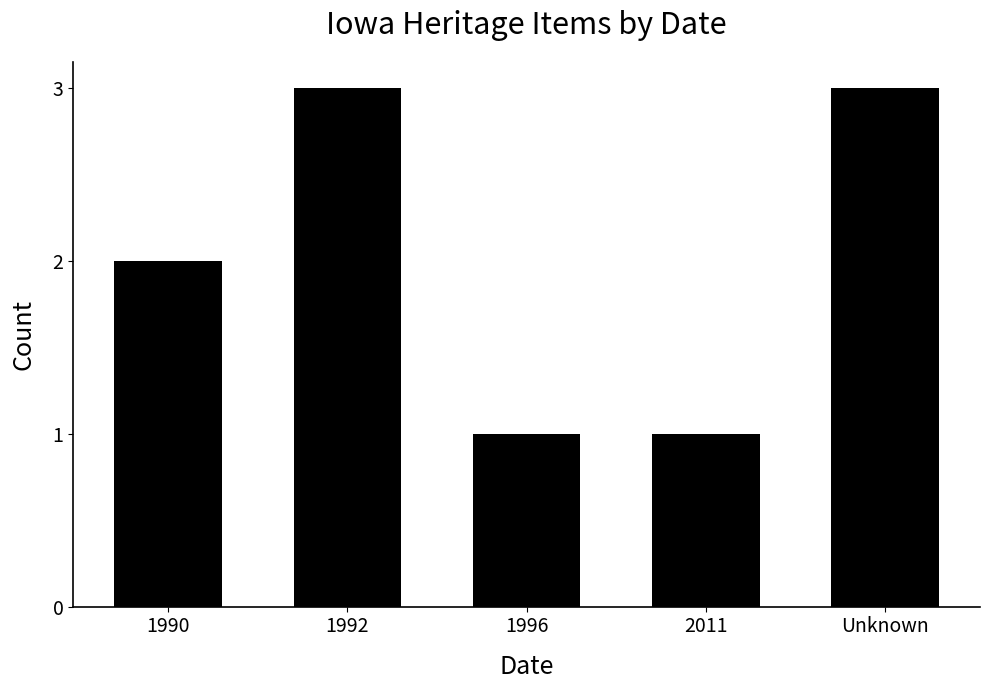

How many data points does each series have?

5